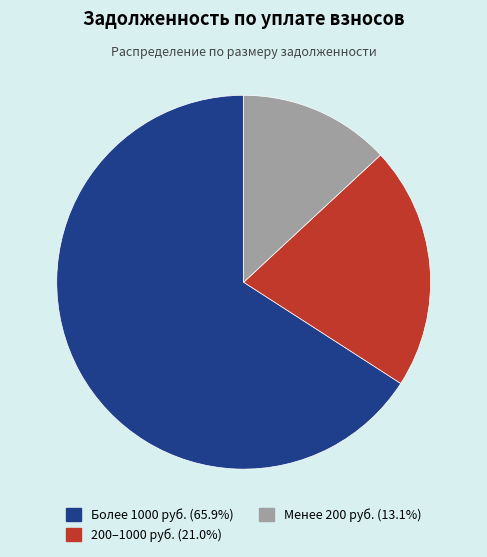

Is there a majority slice in this chart?

Yes